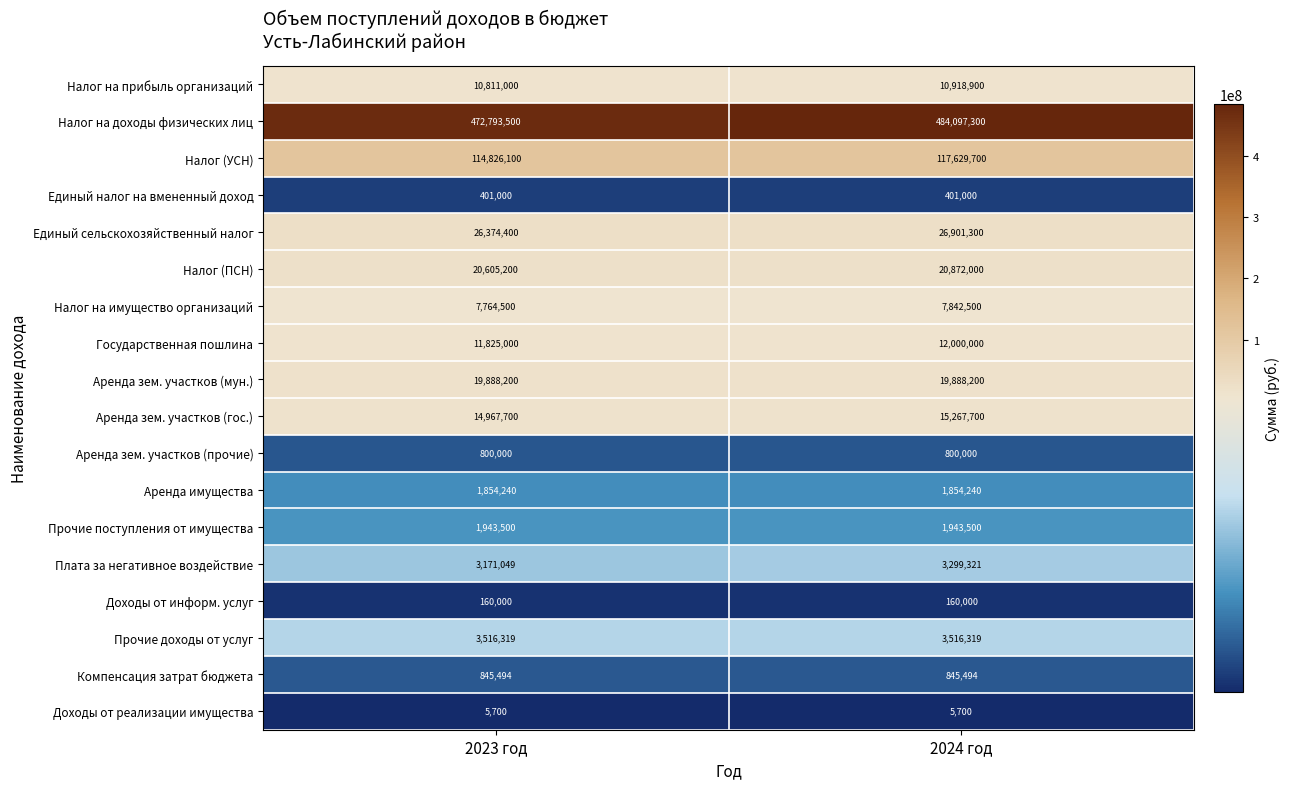

At which label is Аренда зем. участков (гос.) closest to 15117700?

2023 год